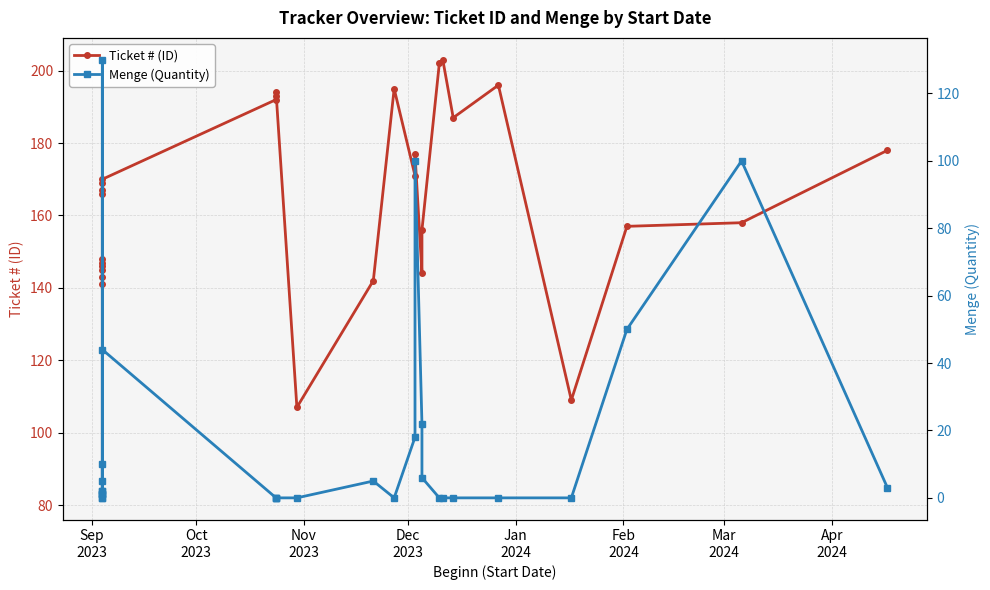

What is the value of the Menge (Quantity) point at the 18th from the left?

18